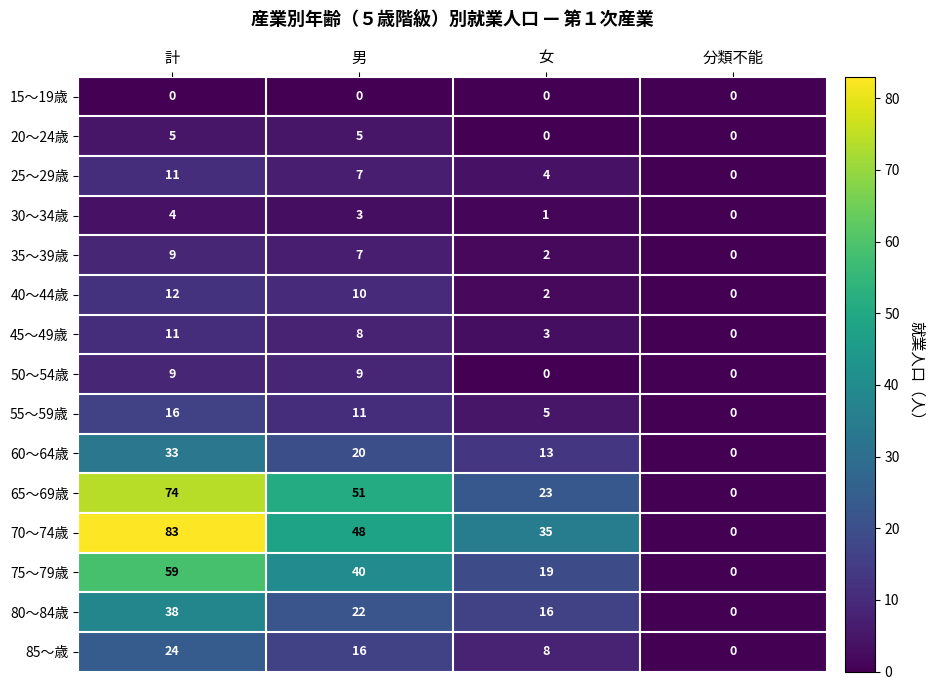

Which series has the largest range (max minus min)?

70～74歳